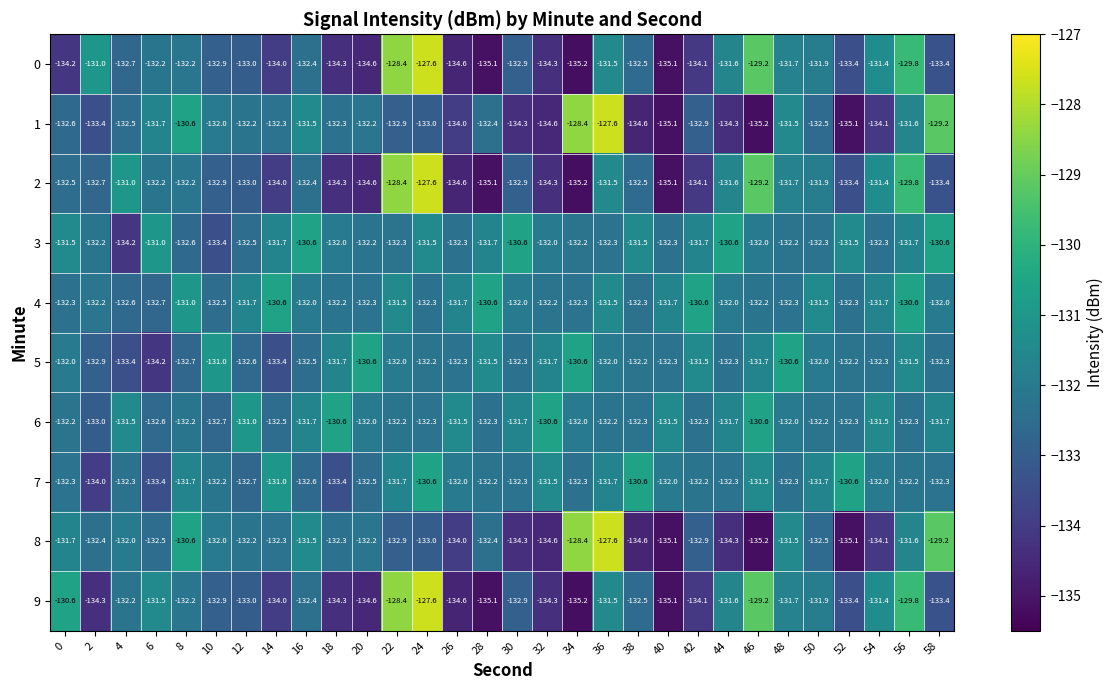

Where is 2 nearest to the value -131?

4